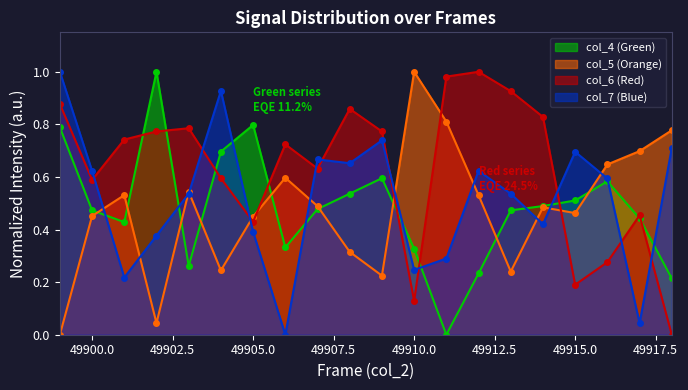

What is the value of the col_5 point at the 2nd from the left?

0.5